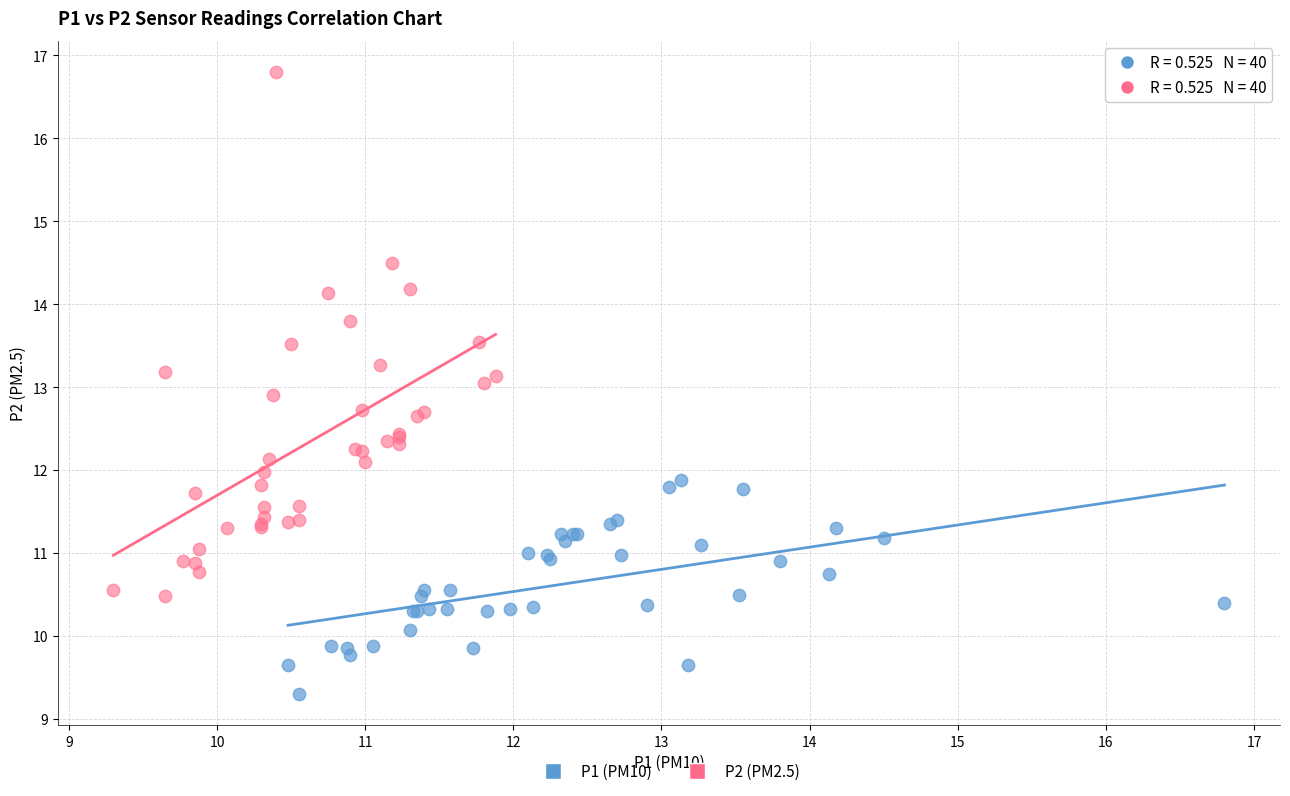

Which series has the largest Y range (max minus min)?

P2 (PM2.5)